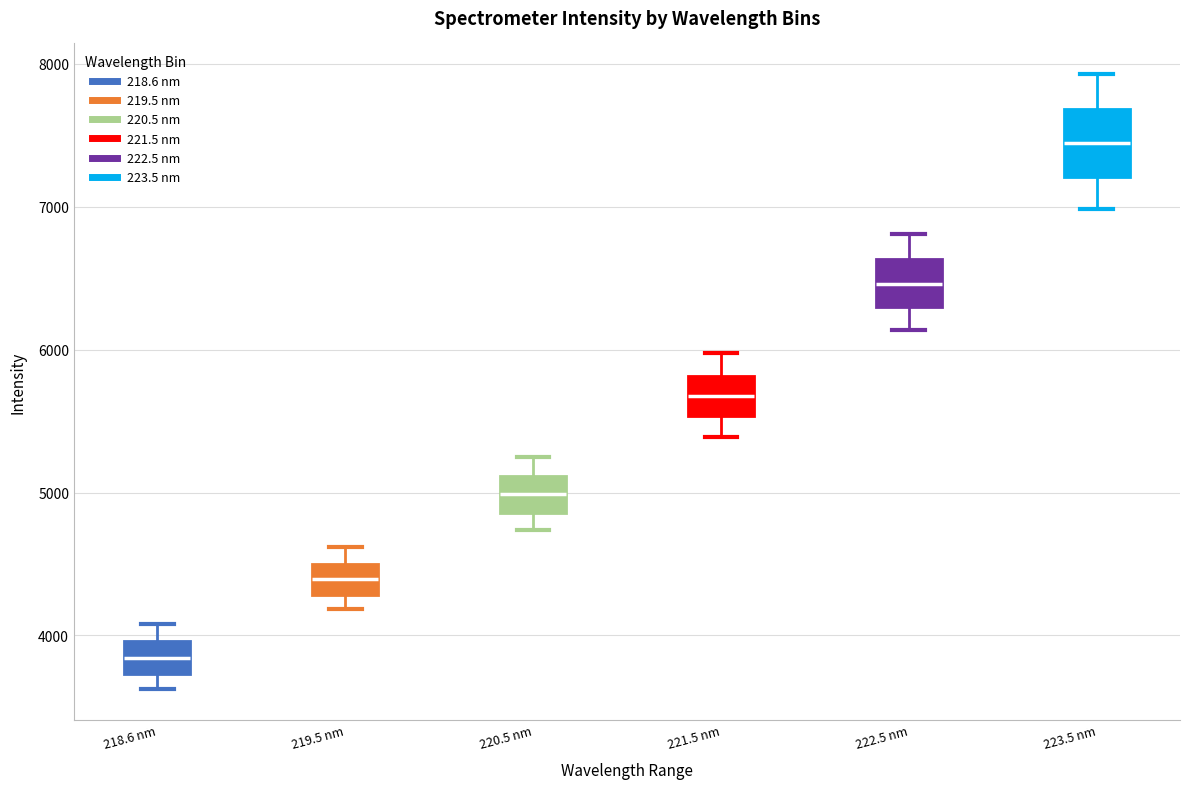

Which box is the tallest, from its lower edge to its upper edge?

223.5 nm